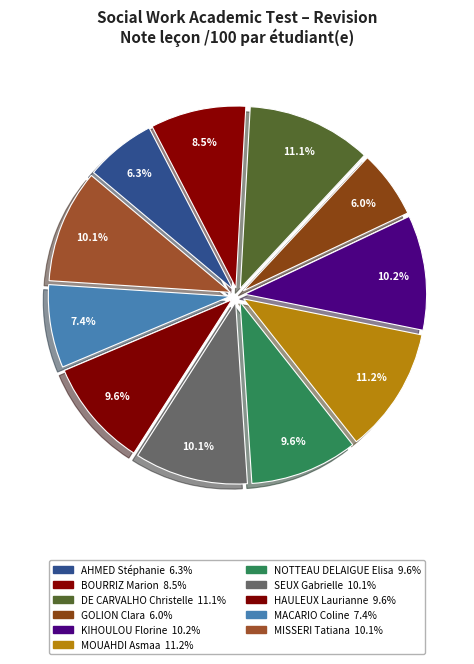

What is the largest slice in the pie chart?

MOUAHDI Asmaa